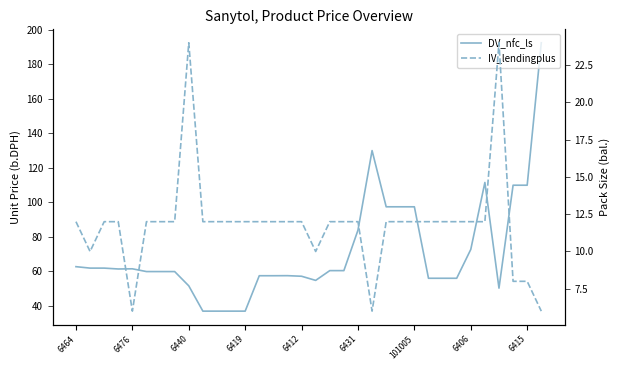

At 23, list the series in order from smallest to largest.

IV_lendingplus, DV_nfc_ls